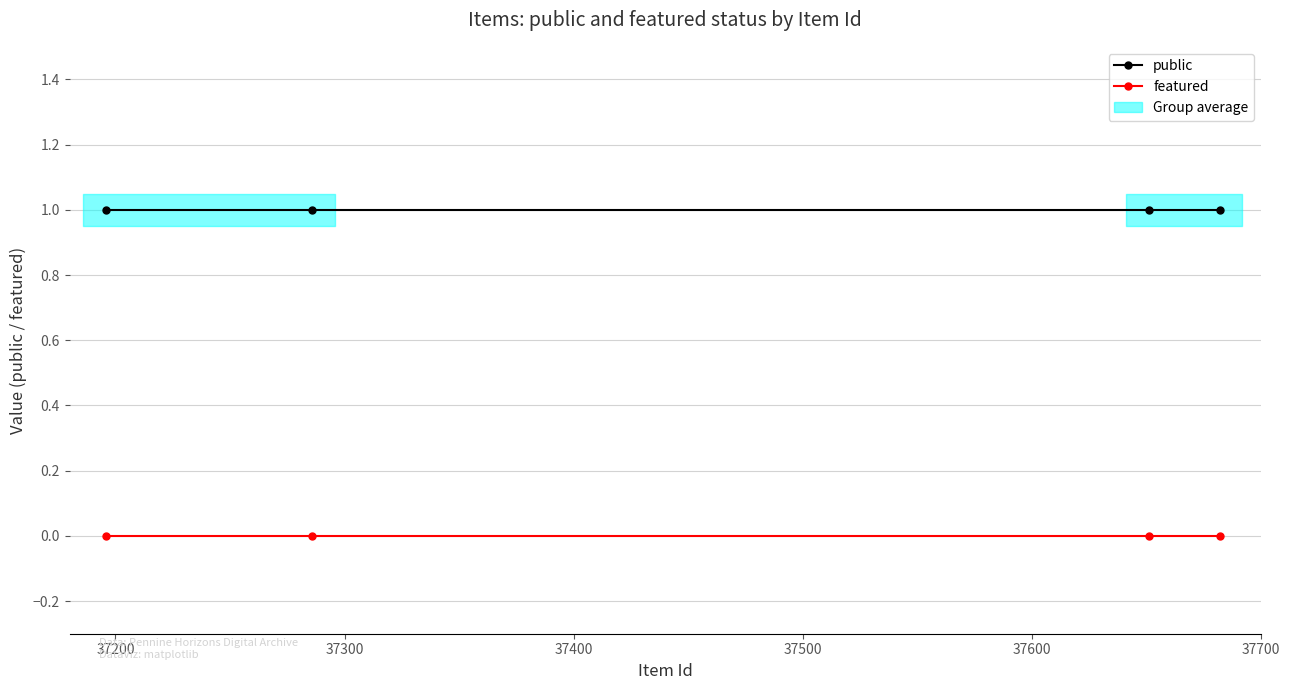

Which series has the largest total across all categories?

public